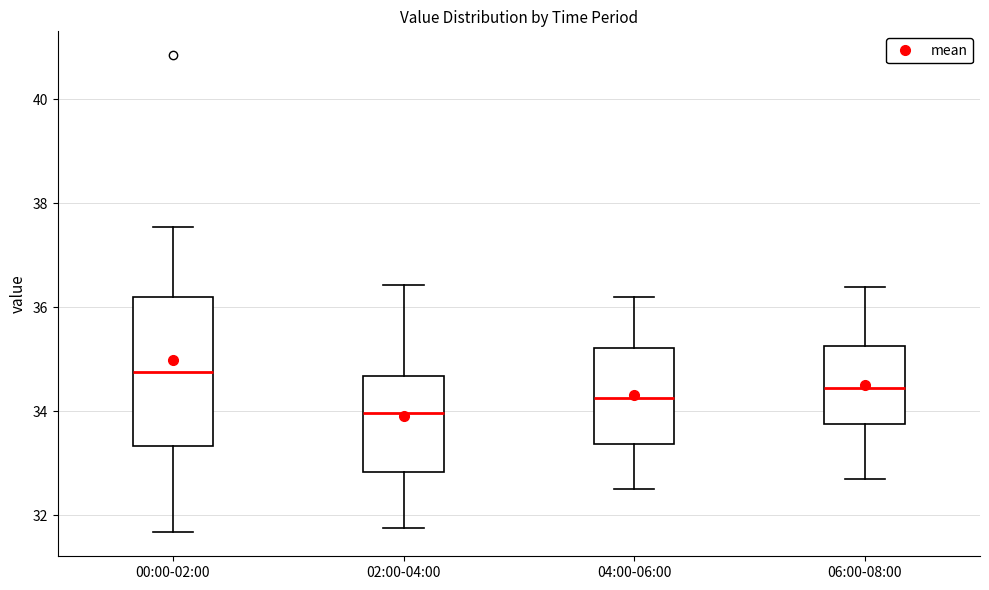

Reading left to right, read every box against the y-axis: the position of its median line, the range the box covers, and the ends of its whiskers. The values are not printed on the chart, so give them approximately, as read against the axis.

00:00-02:00: median 34.8, box 33.4 to 36.2, whiskers 31.6 to 37.6
02:00-04:00: median 34.0, box 32.8 to 34.6, whiskers 31.8 to 36.4
04:00-06:00: median 34.2, box 33.4 to 35.2, whiskers 32.6 to 36.2
06:00-08:00: median 34.4, box 33.8 to 35.2, whiskers 32.8 to 36.4